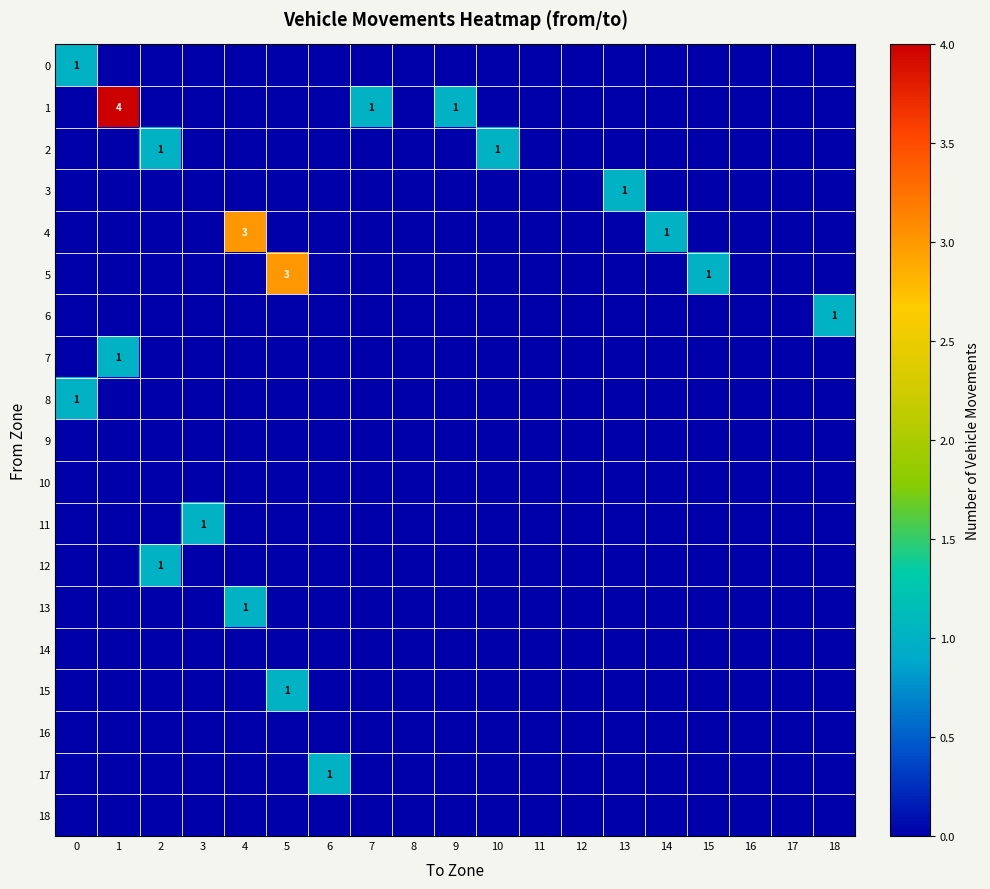

Rank the series by their maximum value, from lowest to highest.

9, 10, 14, 16, 18, 0, 2, 3, 6, 7, 8, 11, 12, 13, 15, 17, 4, 5, 1